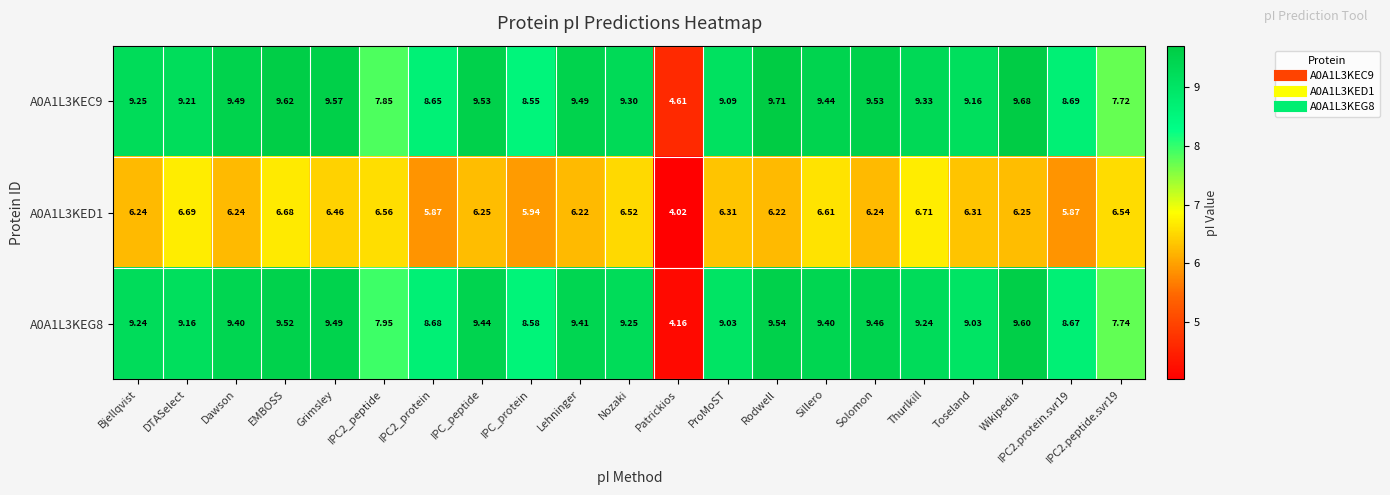

At which category is the sum across all series the highest?

EMBOSS